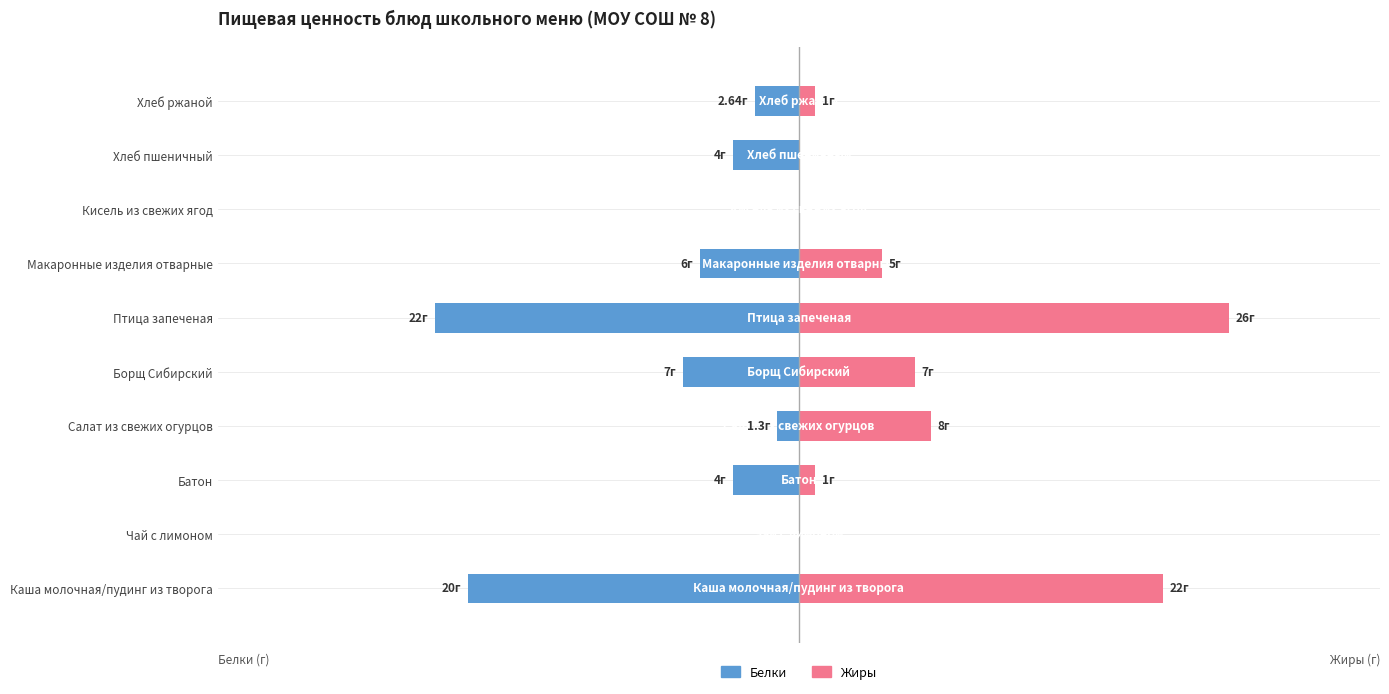

What is the value of the Жиры bar at the 10th from the left?

1.0